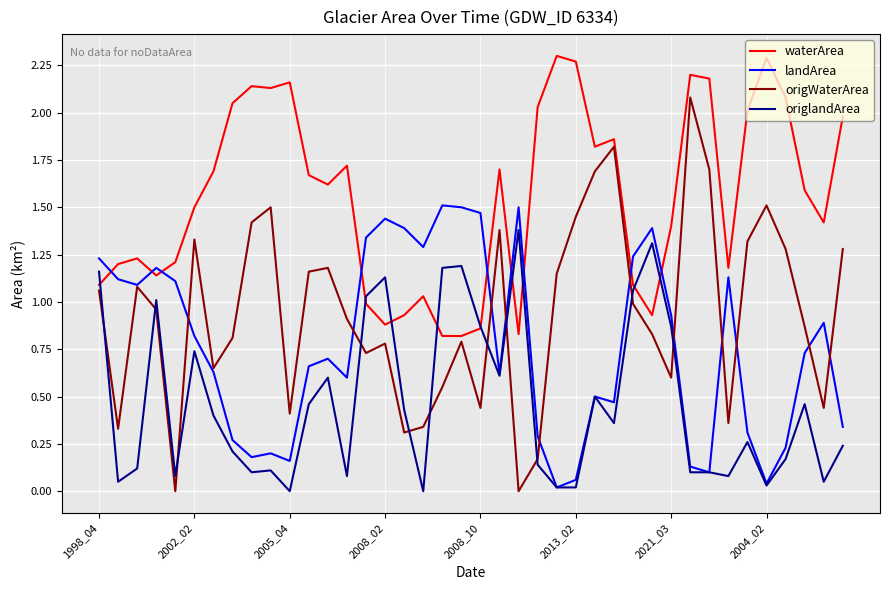

Rank the series by their average value, from highest to lowest.

waterArea, origWaterArea, landArea, origlandArea